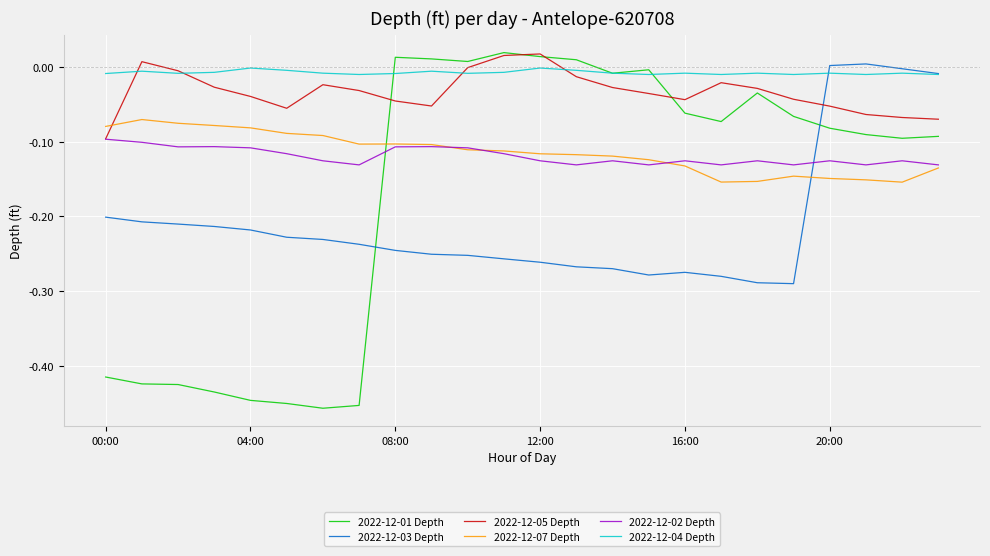

How many values in the 2022-12-01 Depth series exceed 0?

6